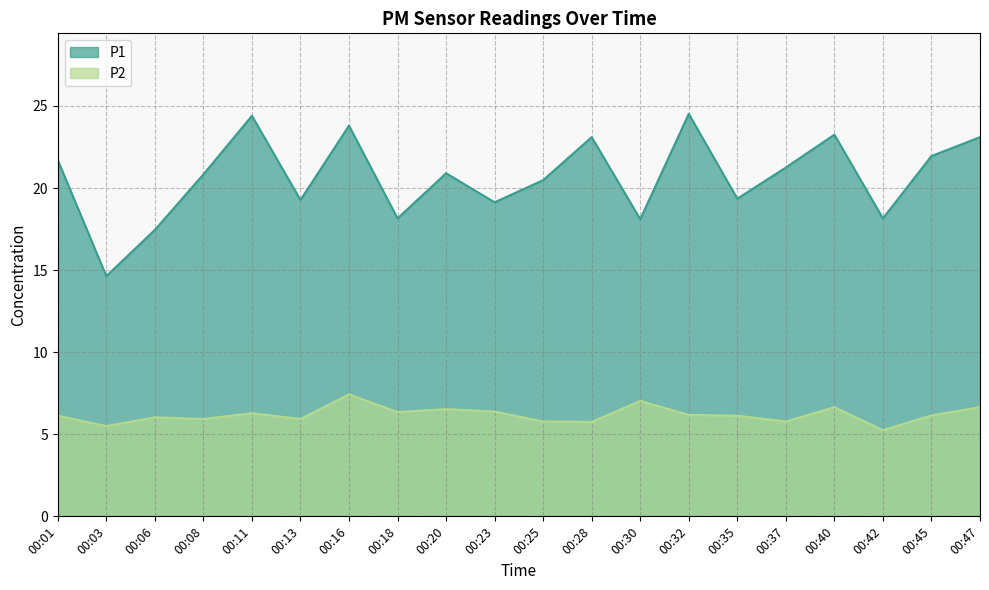

At which category does P1 reach its first local valley?

00:03